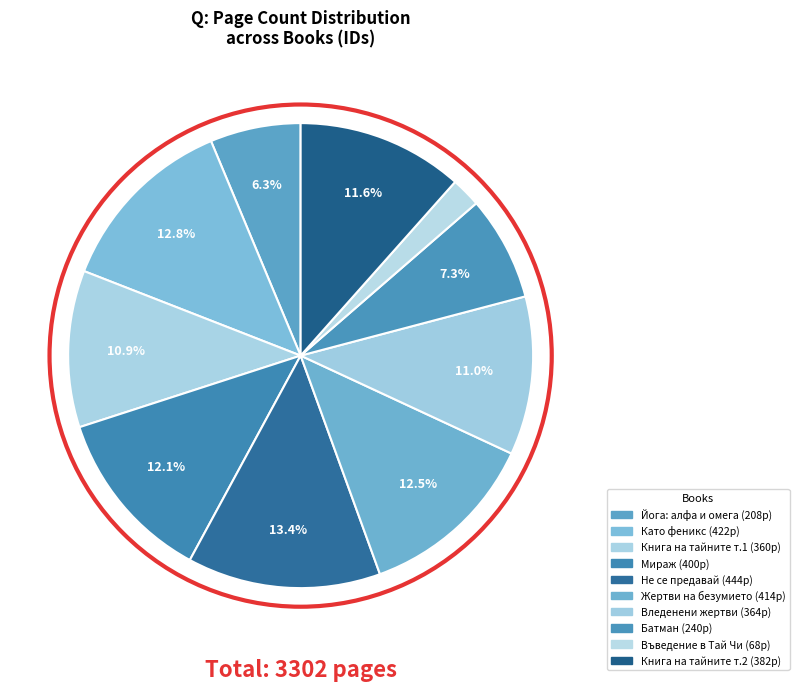

Is there a majority slice in this chart?

No